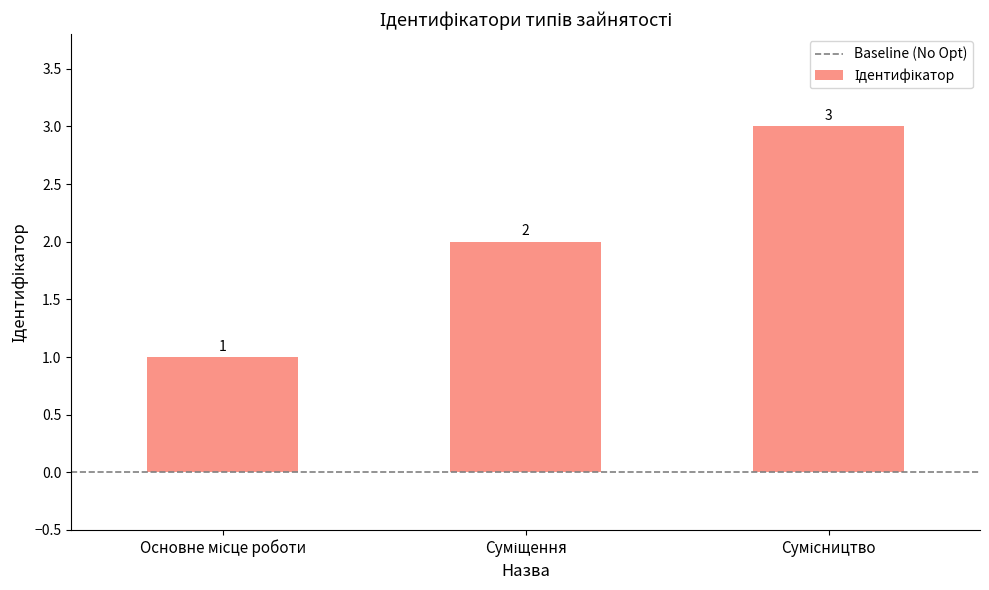

Count the values in the range 1 to 3.

3